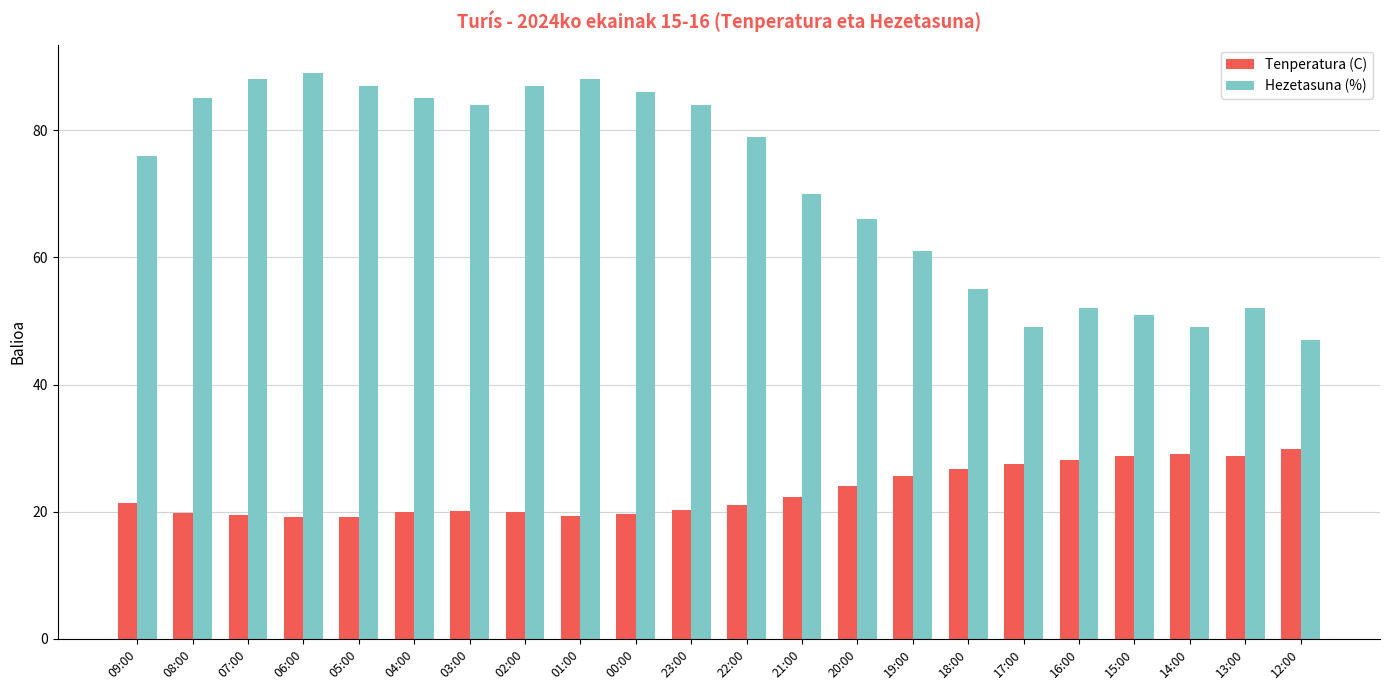

True or false: Tenperatura (C) has a value of 19.4 at 01:00.

True